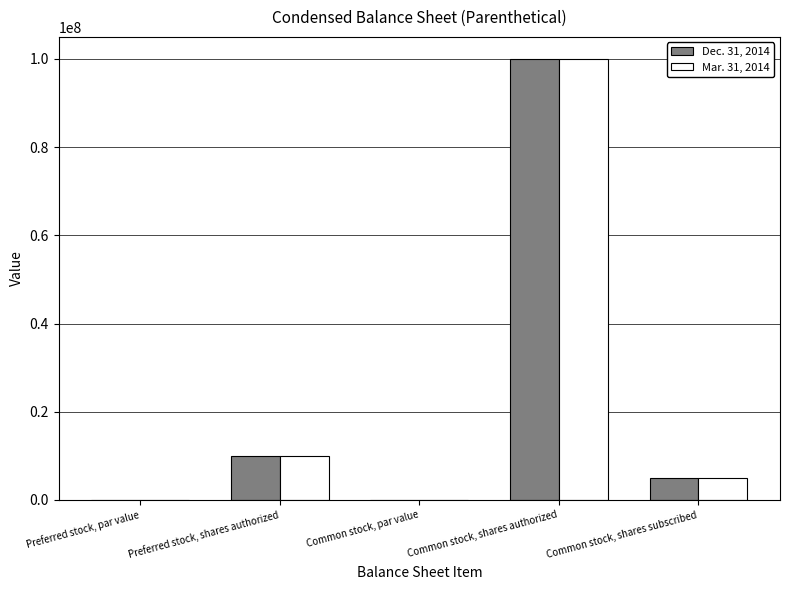

At which label does Mar. 31, 2014 reach its peak?

Common stock, shares authorized